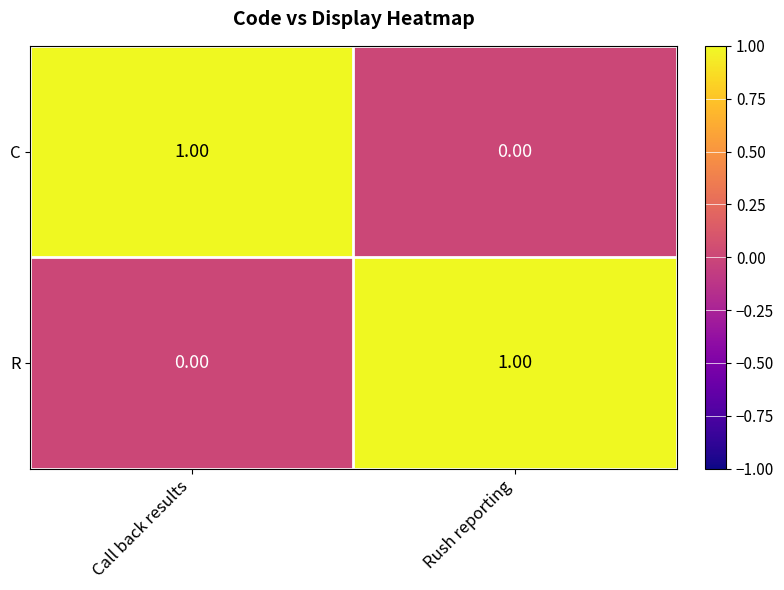

At which label does C reach its peak?

Call back results